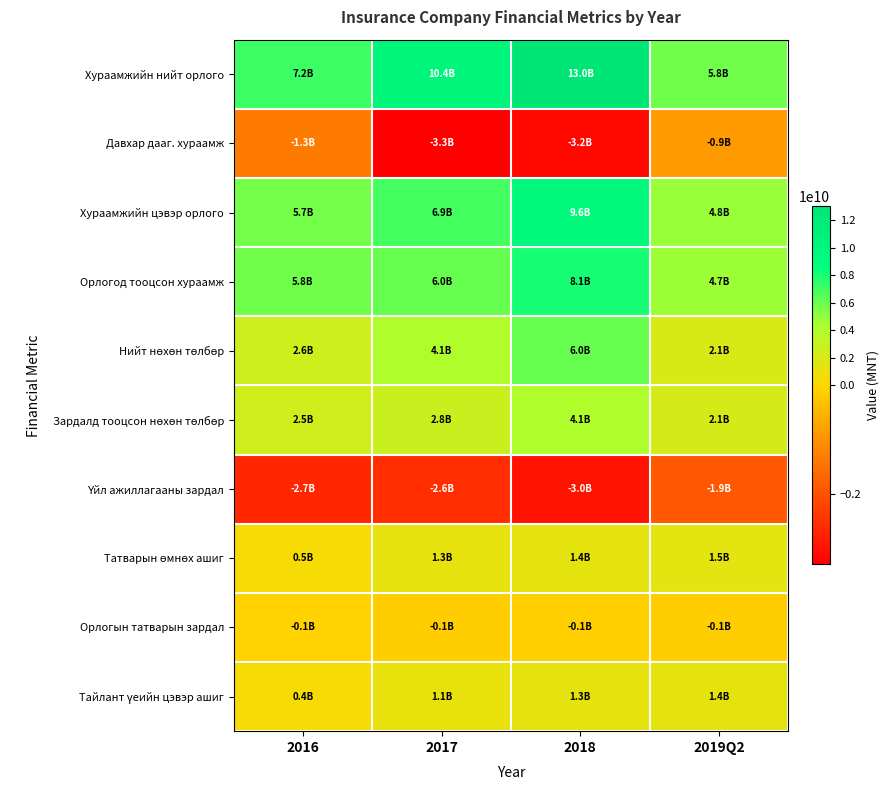

At which category is the sum across all series the highest?

2018